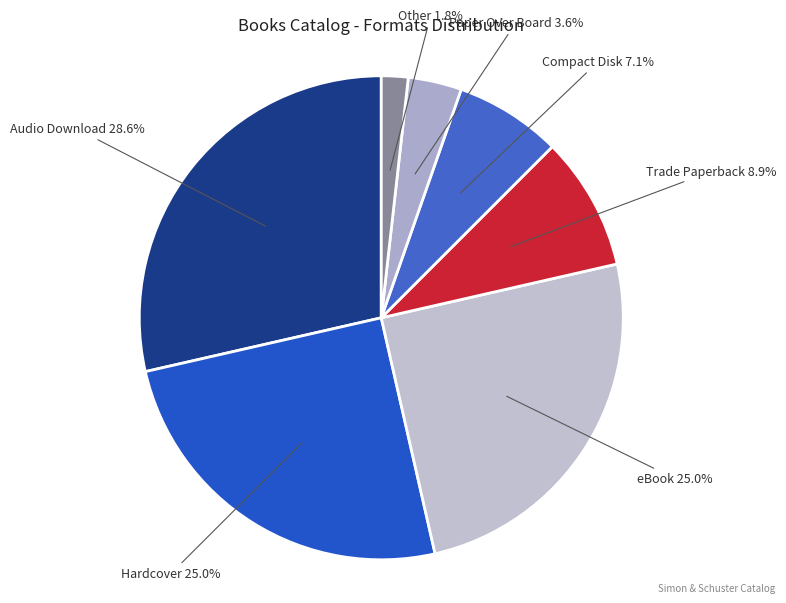

Count the number of slices in the pie.

7